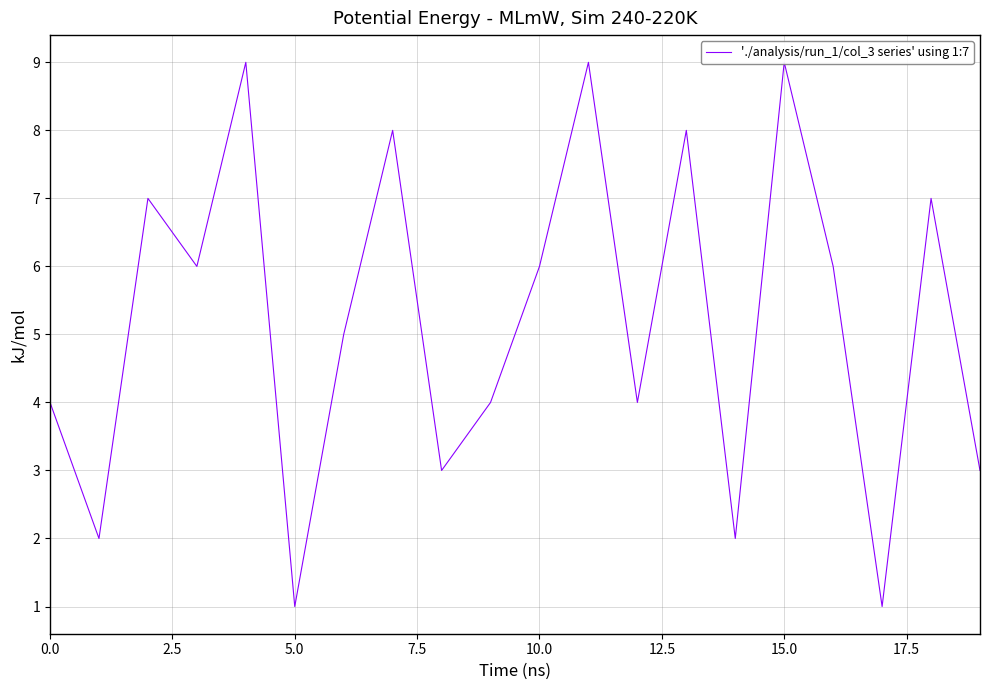

Is this an area chart (filled region under the line)?

No